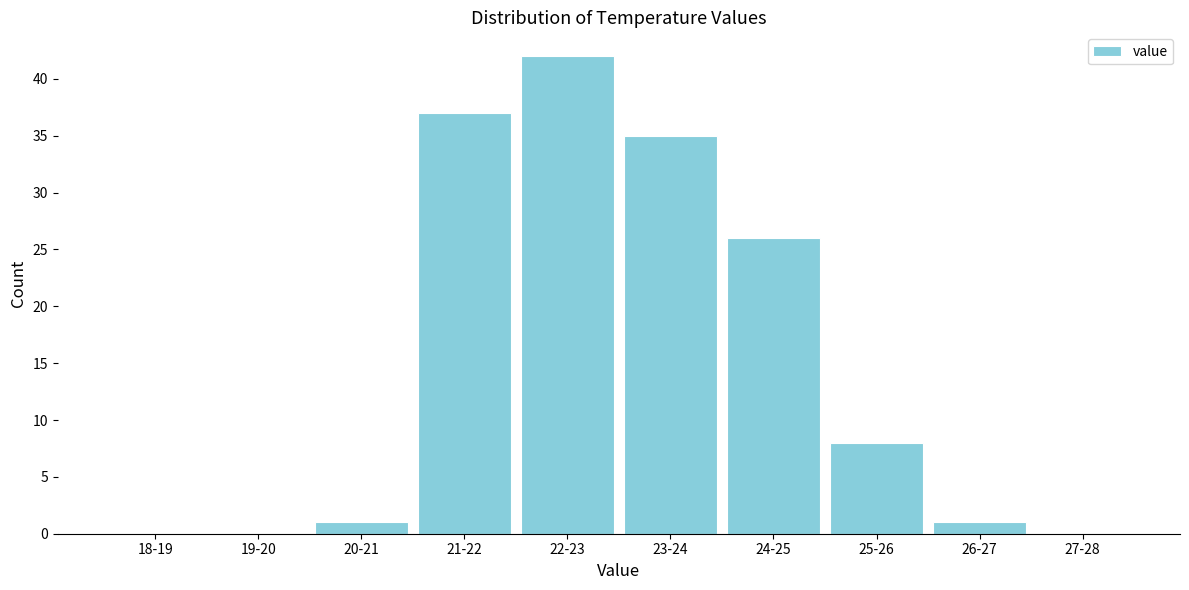

Reading left to right, list all the values displayed in this chart.

18-19=0	19-20=0	20-21=1	21-22=37	22-23=42	23-24=35	24-25=26	25-26=8	26-27=1	27-28=0